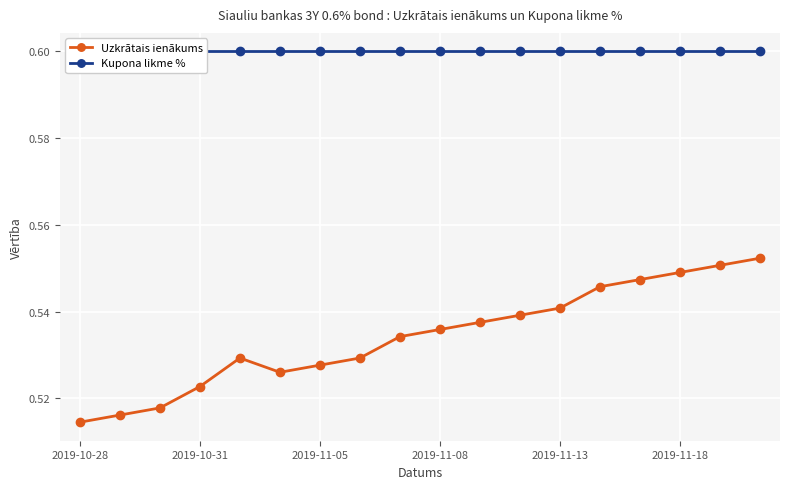

True or false: Uzkrātais ienākums has more than 0 interior local peaks.

True